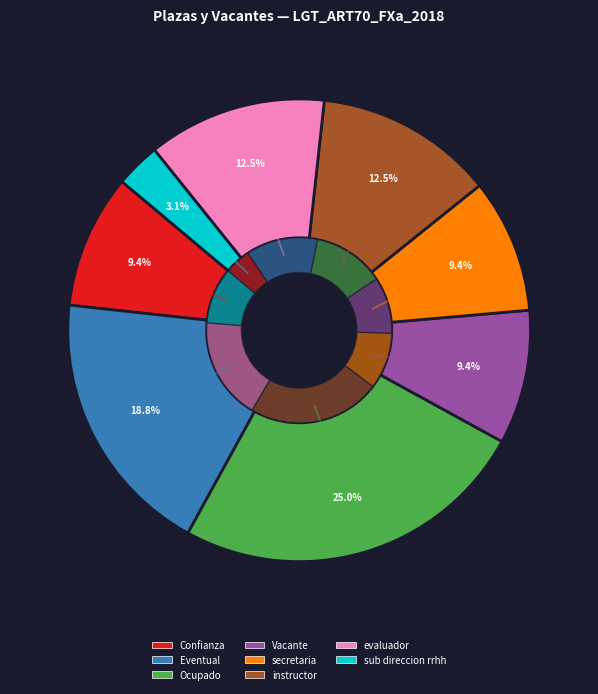

The evaluador slice represents 13% of the pie. True or false?

True